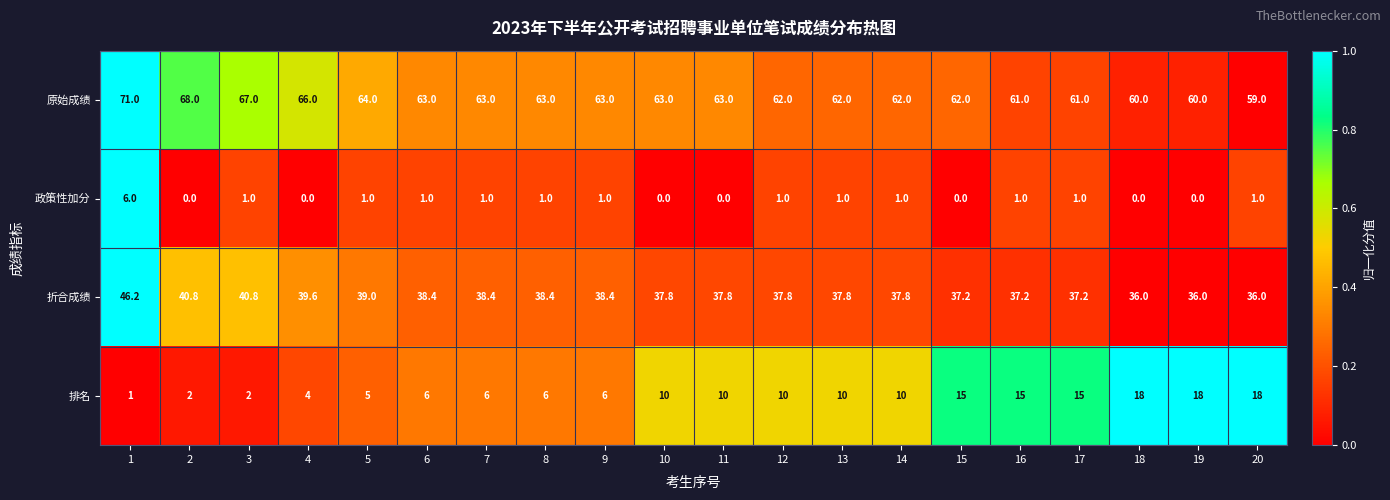

Rank the series by their maximum value, from lowest to highest.

政策性加分, 排名, 折合成绩, 原始成绩